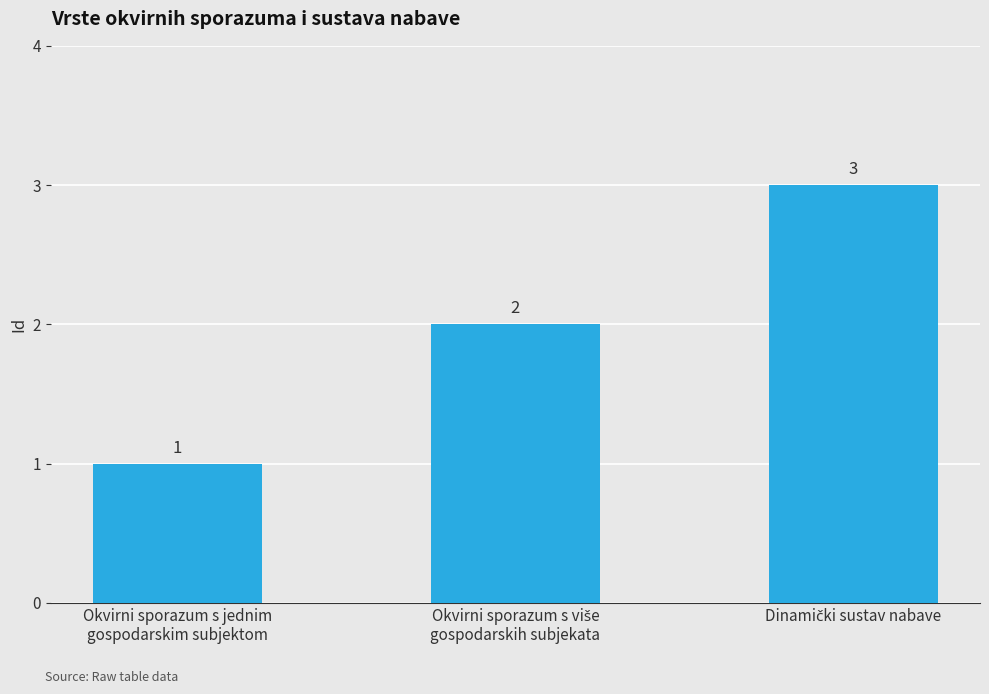

Reading left to right, transcribe all the data shown in this chart.

1	2	3